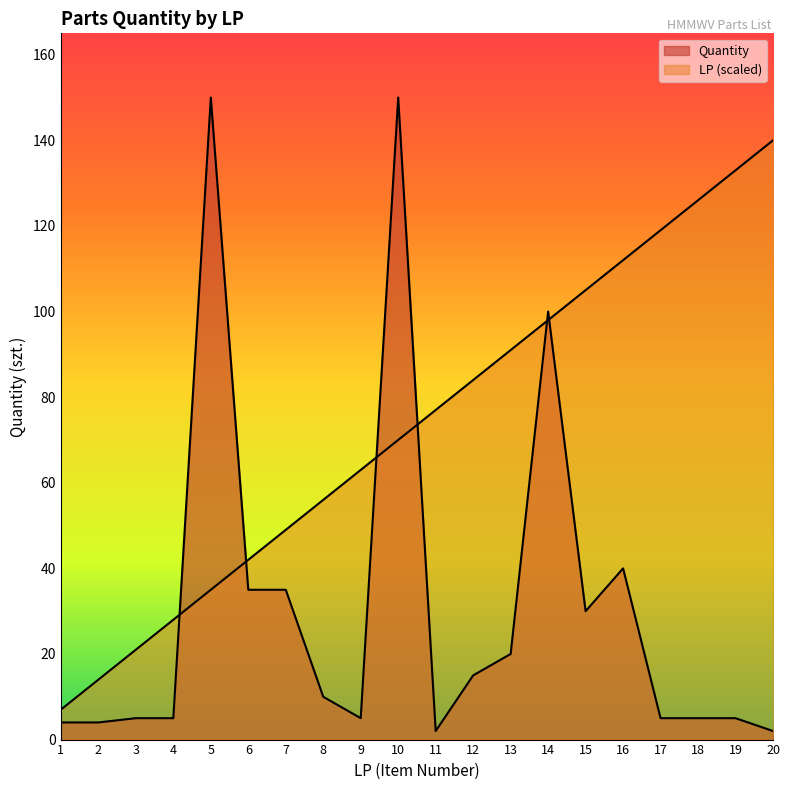

Between which two adjacent categories do LP and Quantity first intersect?

4 and 5